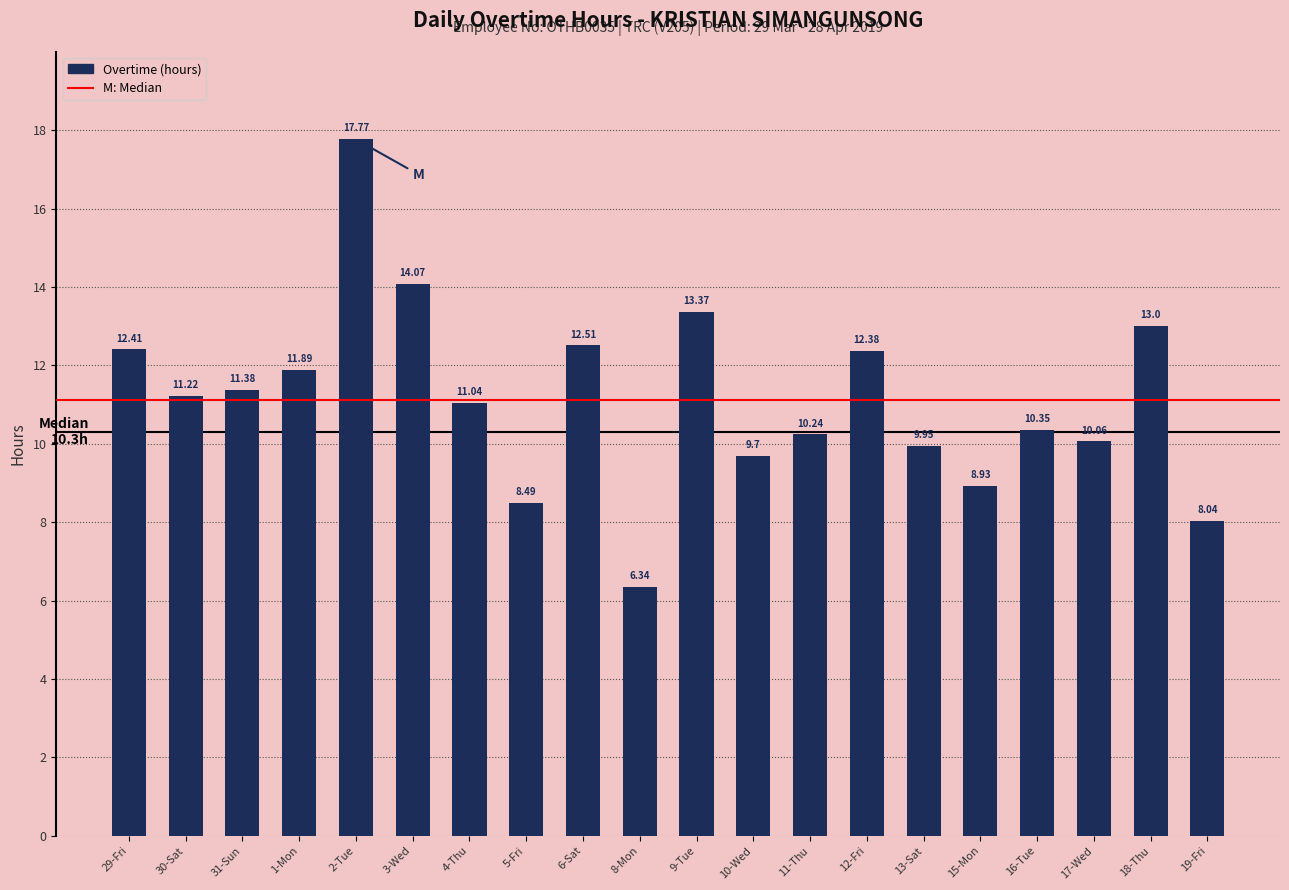

What is the change in value from 16-Tue to 17-Wed?

-0.3